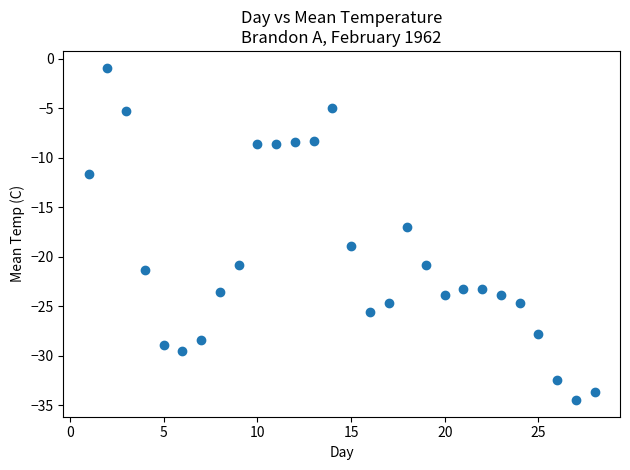

What is the range of Y values (max minus min)?

33.6